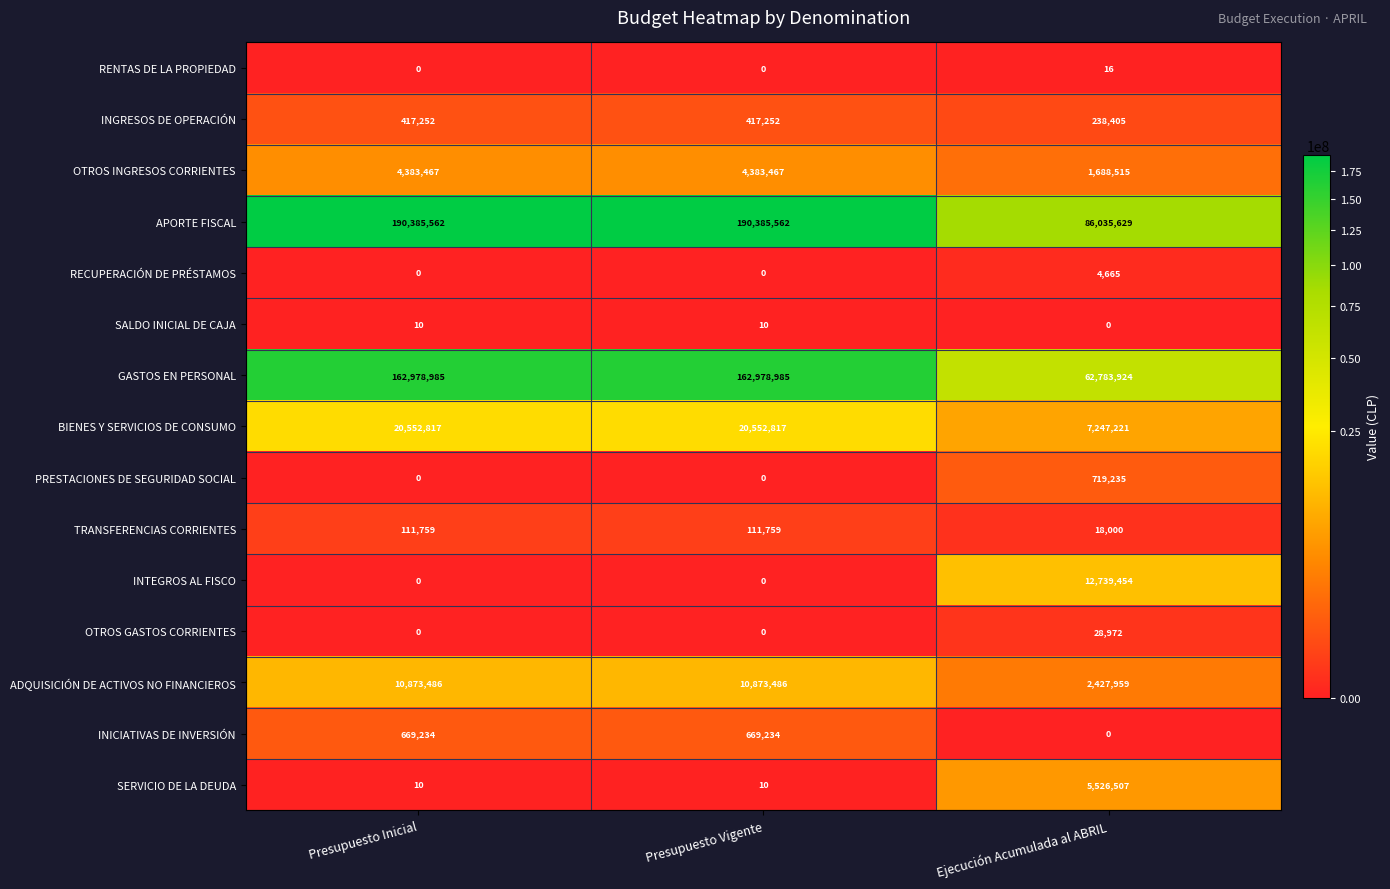

How many series are shown in this chart?

15